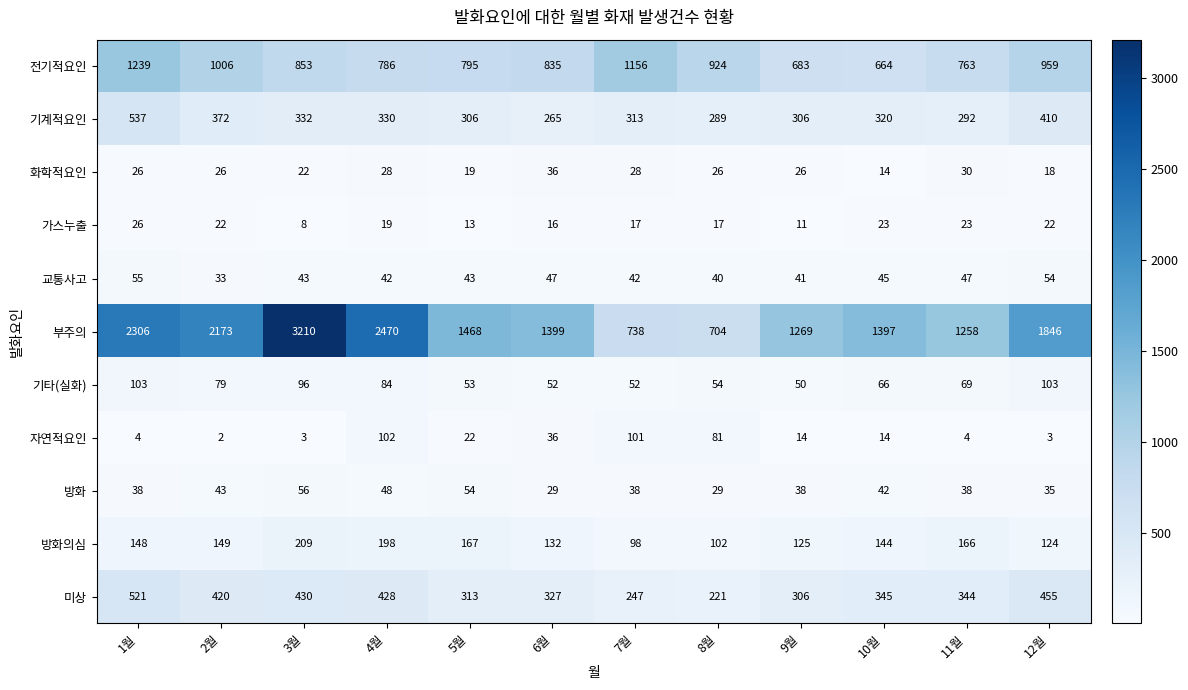

What is the lowest value of the 기타(실화) series?

50